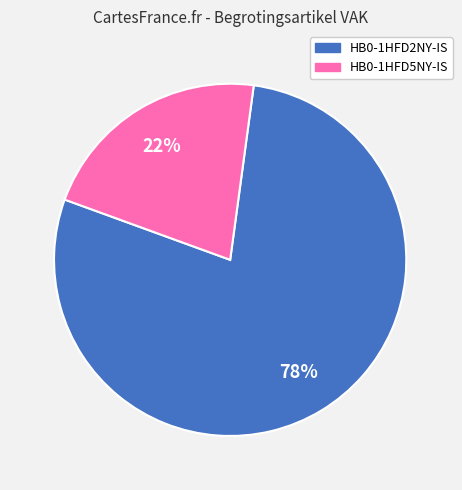

To the nearest percent, what percentage of the pie is HB0-1HFD5NY-IS?

22%